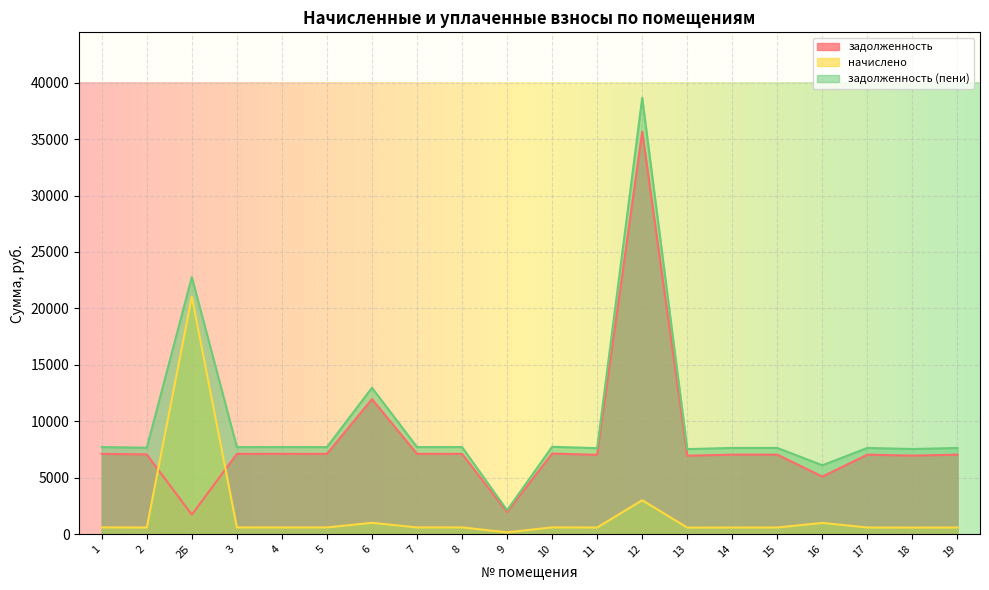

At which label is начислено closest to 10607?

12